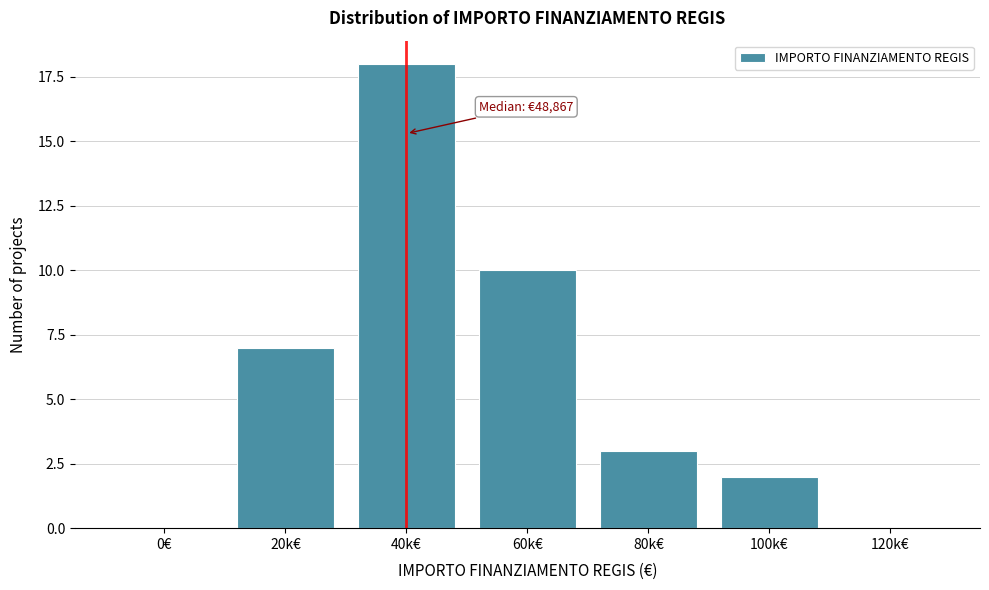

Reading left to right, what are all the values shown in this chart?

0€=0	20k€=7	40k€=18	60k€=10	80k€=3	100k€=2	120k€=0